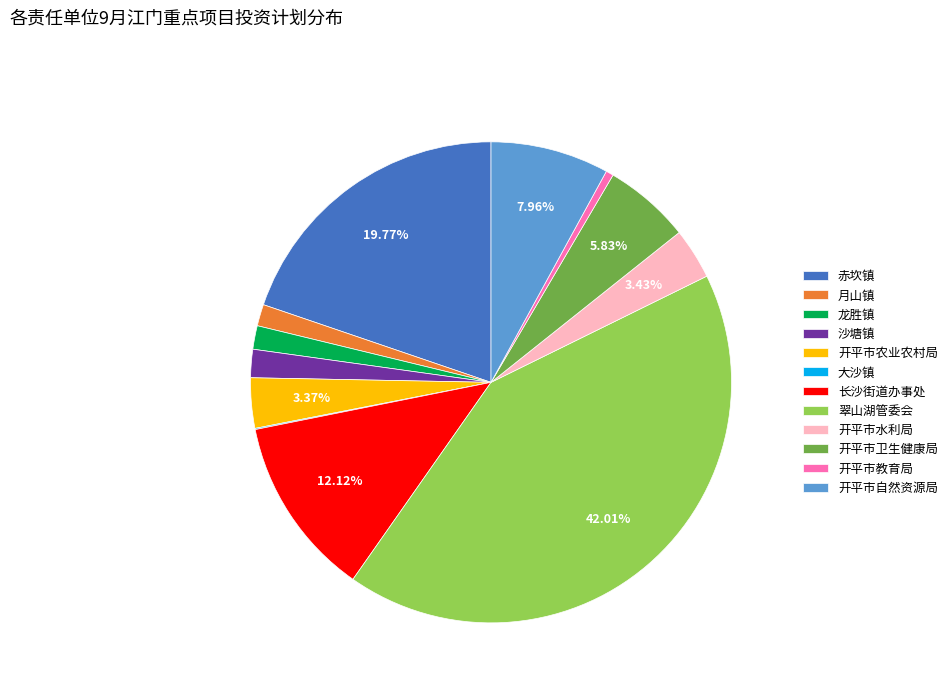

Which category has the biggest portion of the pie?

翠山湖管委会